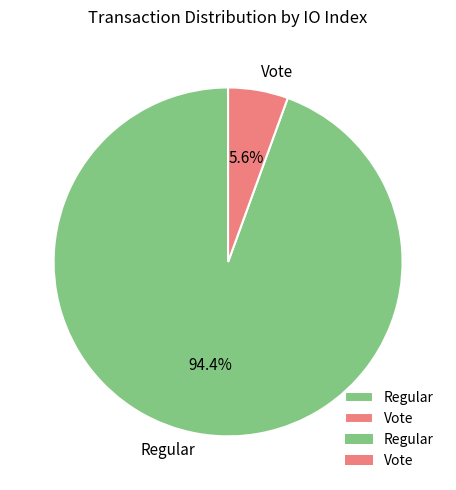

How many segments does this pie chart have?

2